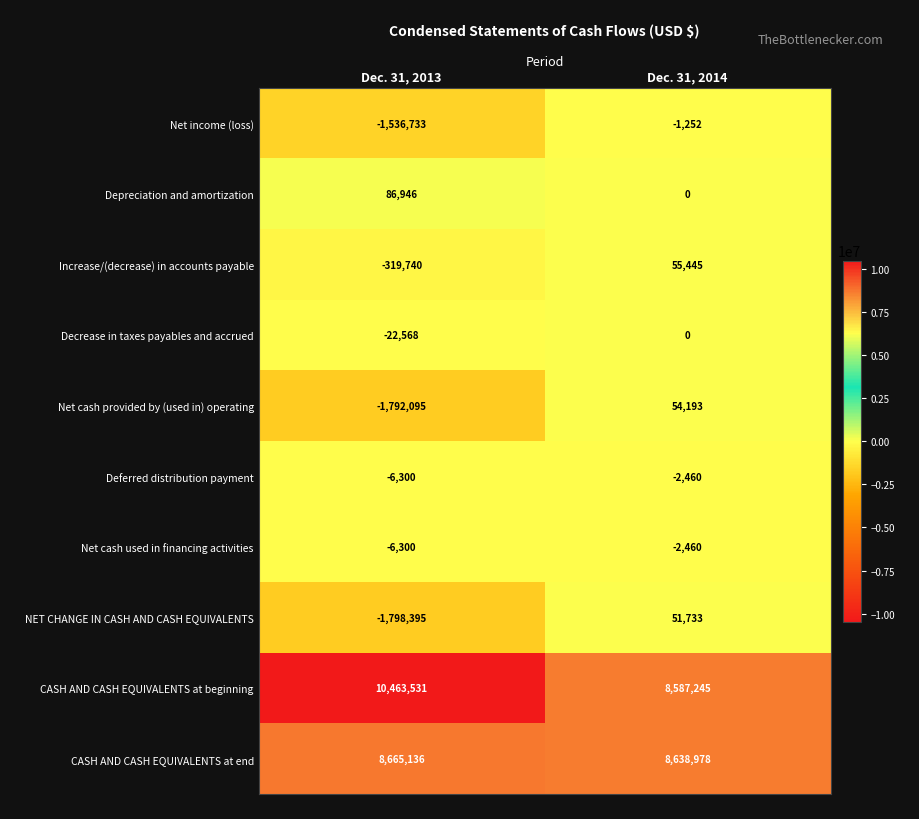

What is the average value of the NET CHANGE IN CASH AND CASH EQUIVALENTS series?

-873331